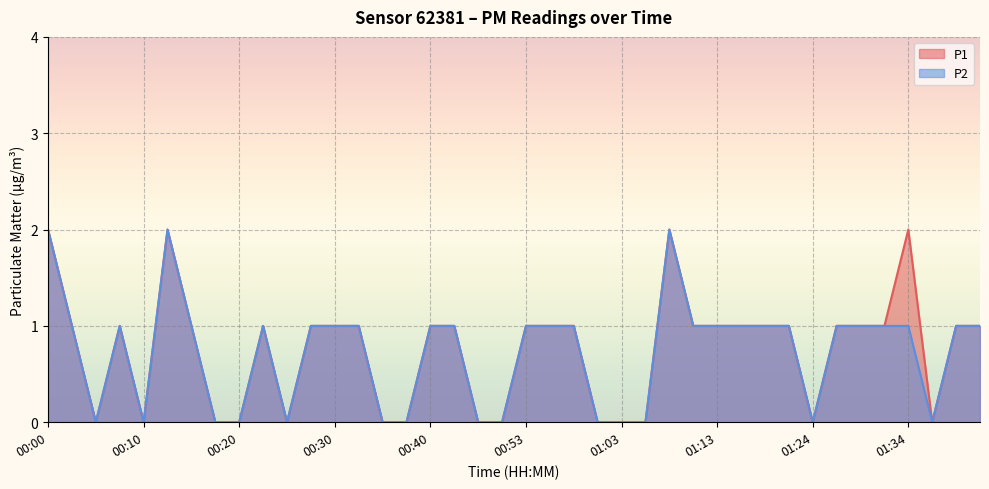

At which label does P2 first exceed 1?

00:00